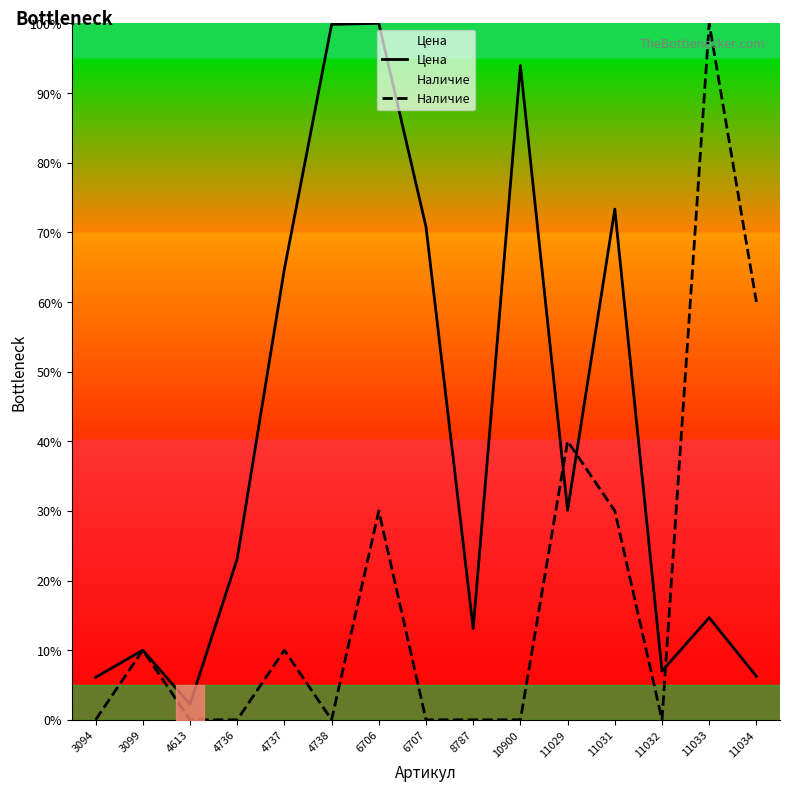

At which category is the sum across all series the highest?

6706